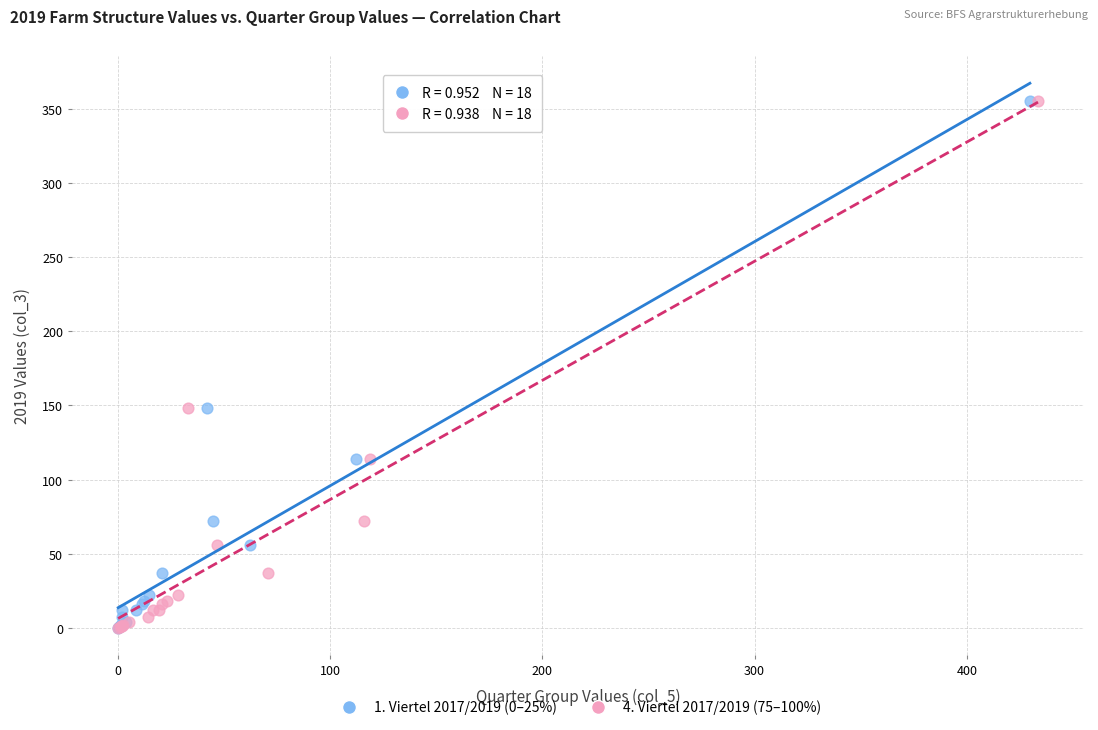

What are all the series names shown in the legend?

1. Viertel 2017/2019 (0–25%), 4. Viertel 2017/2019 (75–100%)